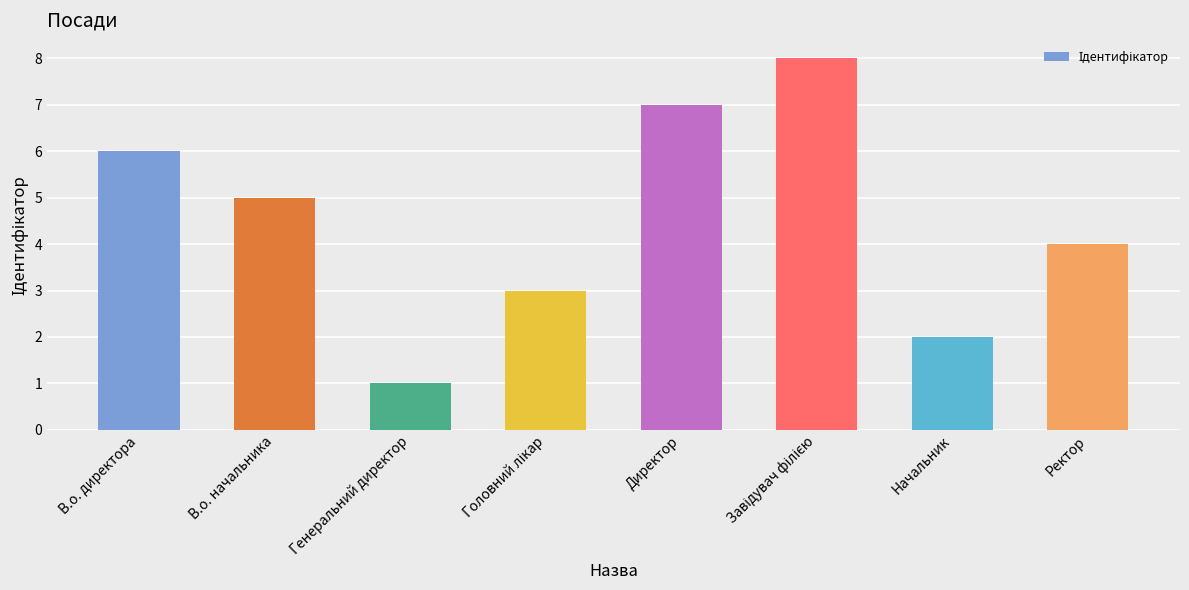

What is the change in value from Генеральний директор to Директор?

+6